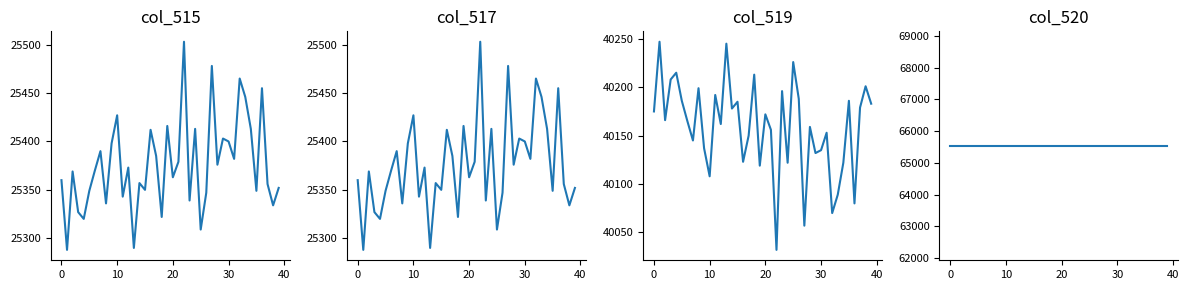

Which has a higher value, 17 or 23?

17